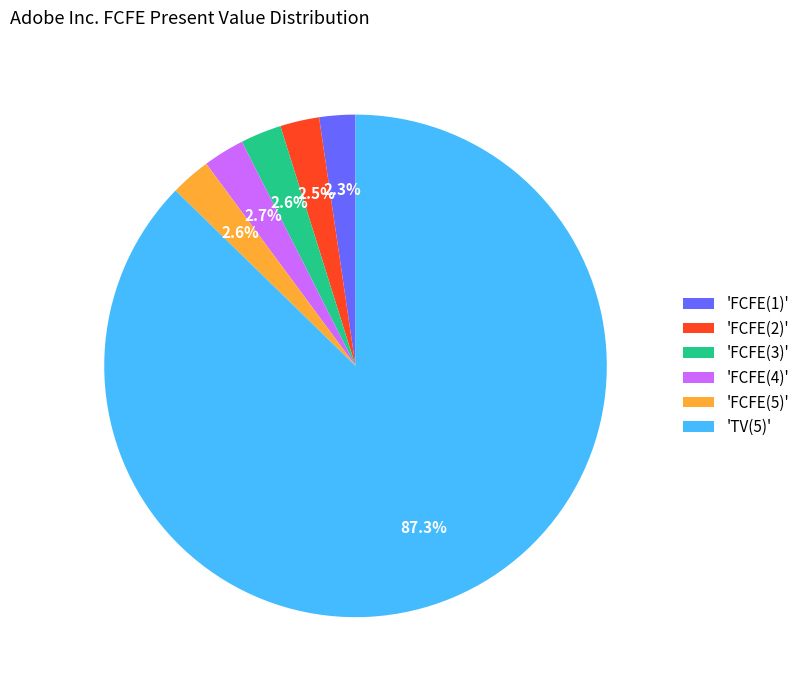

Combined, what portion of the pie is 'FCFE(2)' and 'FCFE(3)'?

5.1%